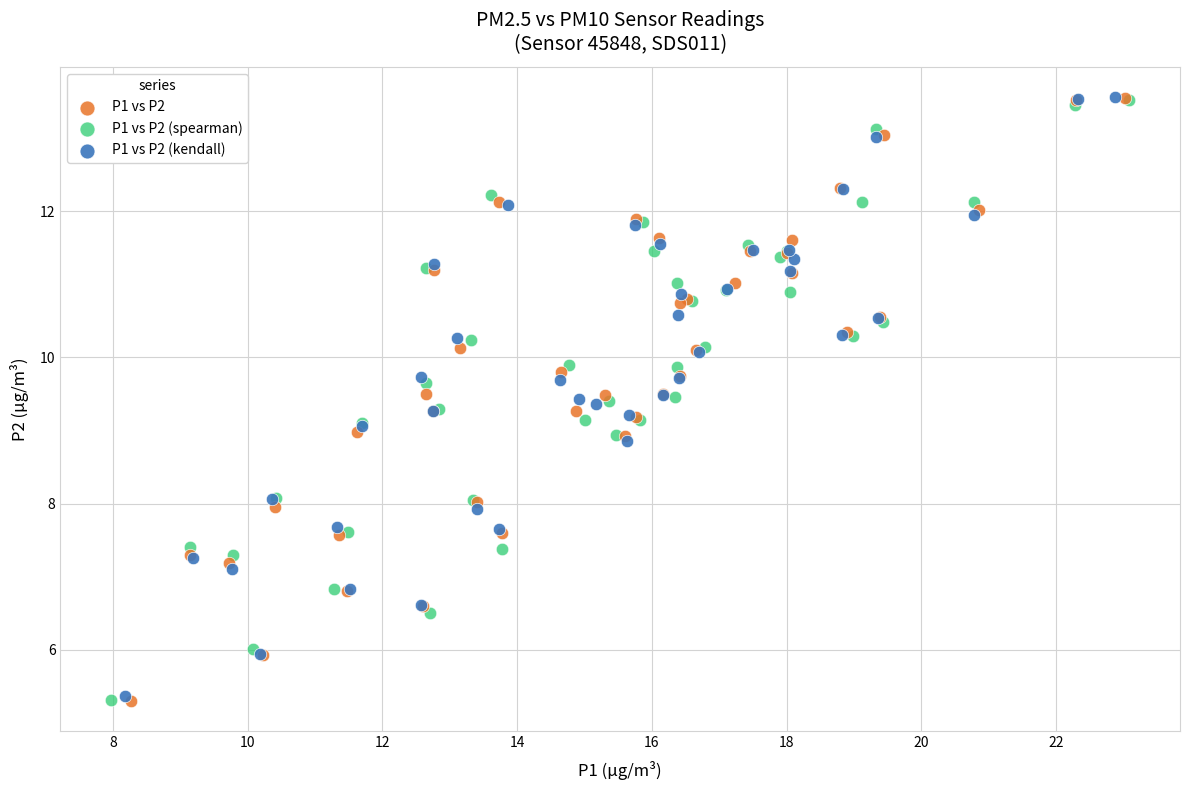

Which series has the largest Y range (max minus min)?

P1 vs P2